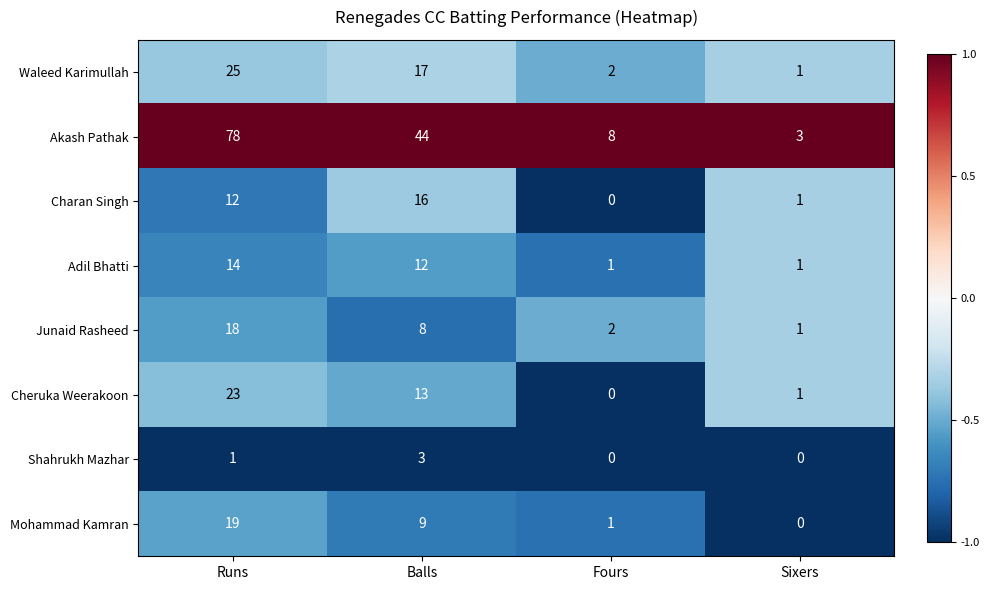

How many distinct data groups are displayed?

8